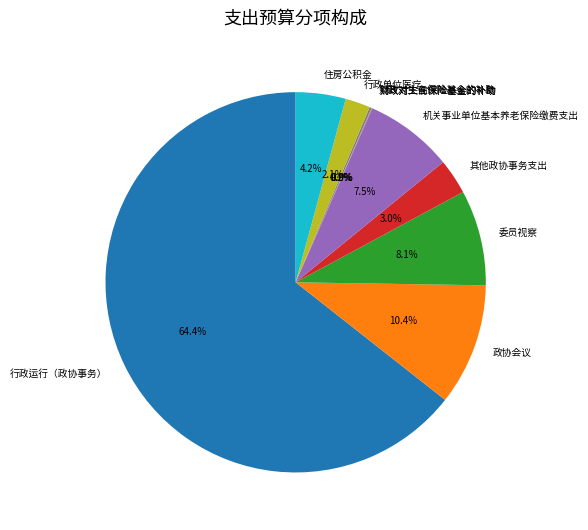

To the nearest percent, what portion does 委员视察 represent?

8%